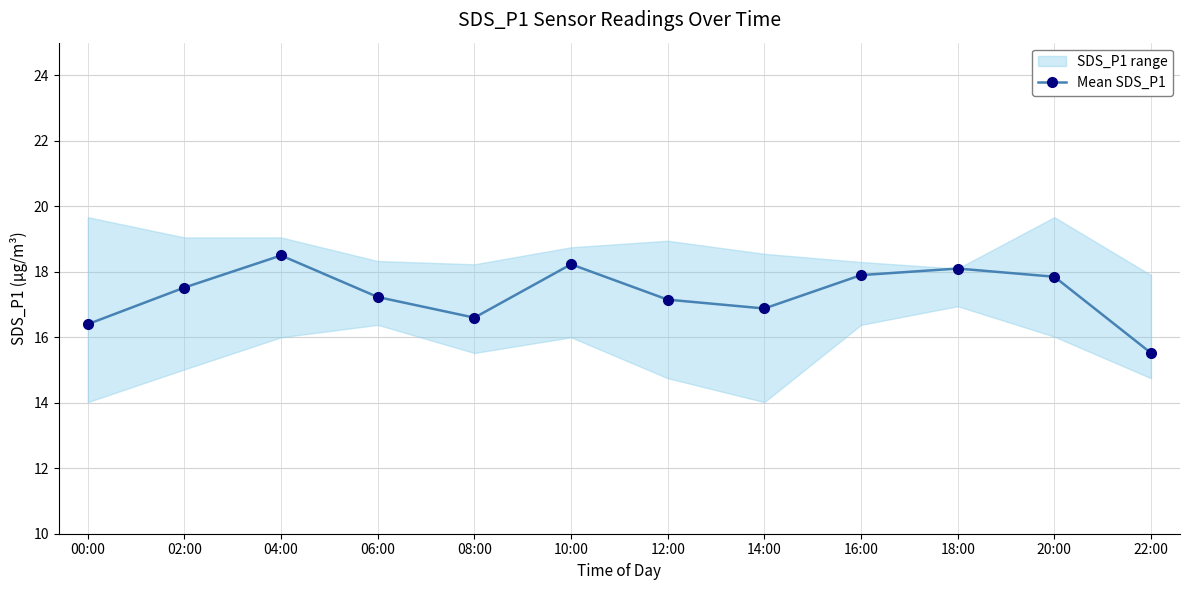

What is the label of the 10th point from the left?

18:00